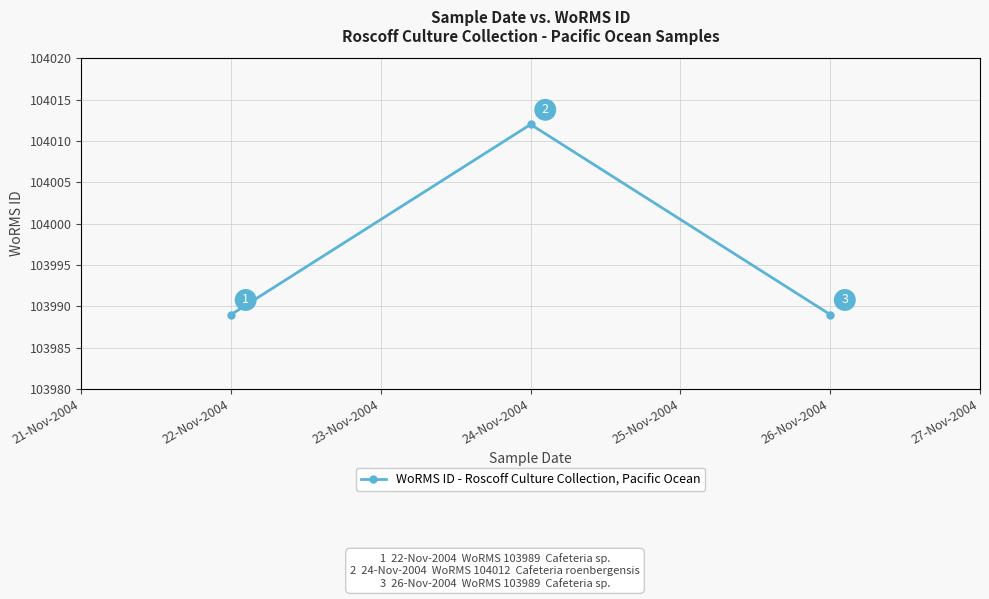

What is the approximate value at 22-Nov-2004, to the nearest 5?

103990